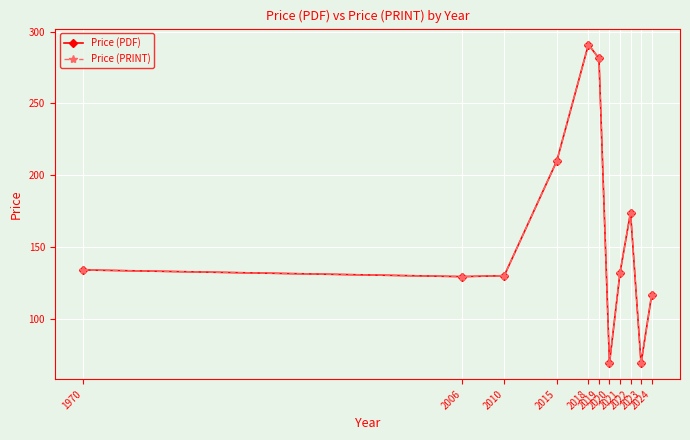

Rank the categories by Price (PRINT) value from lowest to highest.

2020, 2023, 2024, 2006, 2010, 2021, 1970, 2022, 2015, 2019, 2018